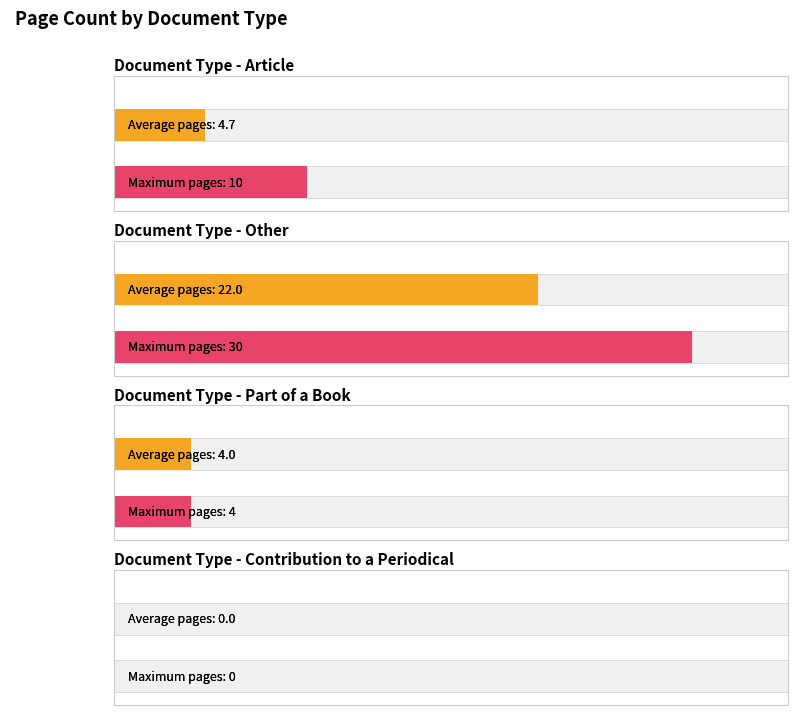

Rank the series by their maximum value, from highest to lowest.

Max page count, Average page count